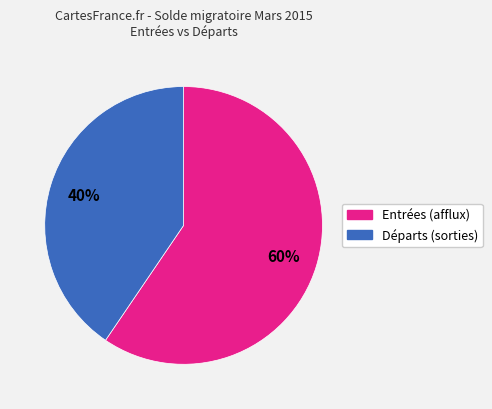

Is there a majority slice in this chart?

Yes